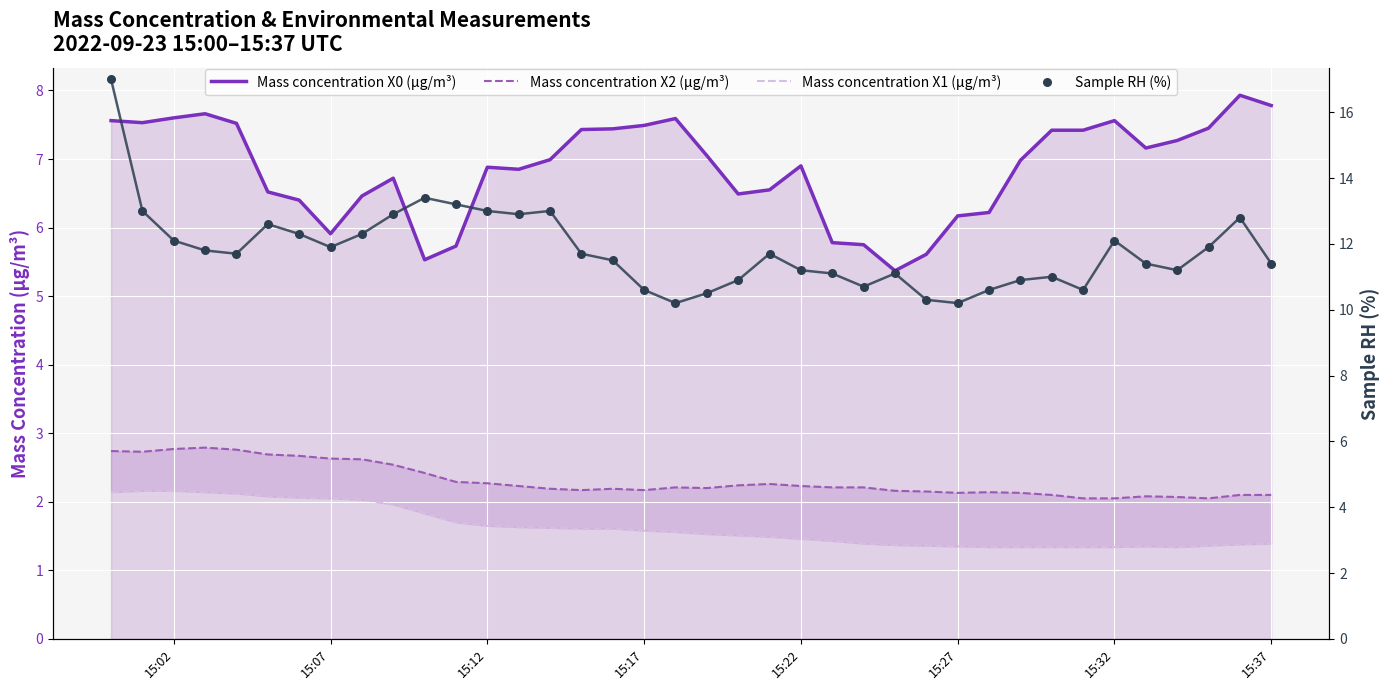

At how many categories does at least one series exceed 14?

1